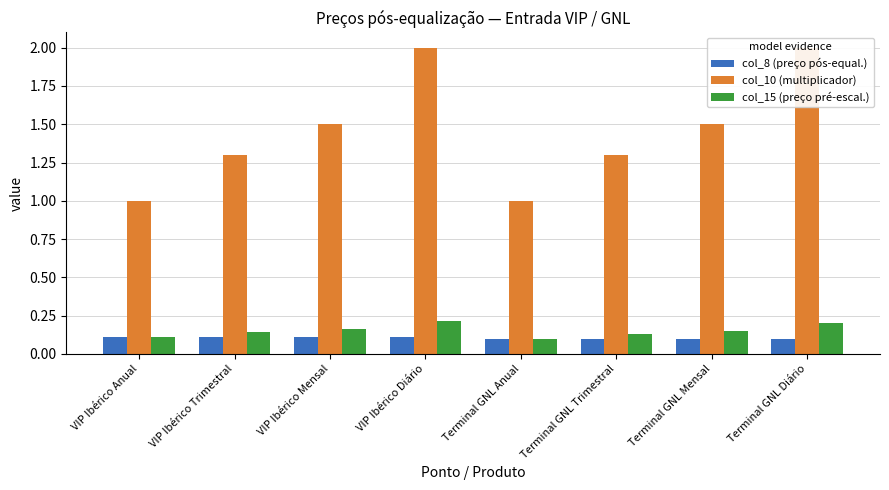

Where is col_15 (preço pré-escal.) nearest to the value 0?

Terminal GNL Anual